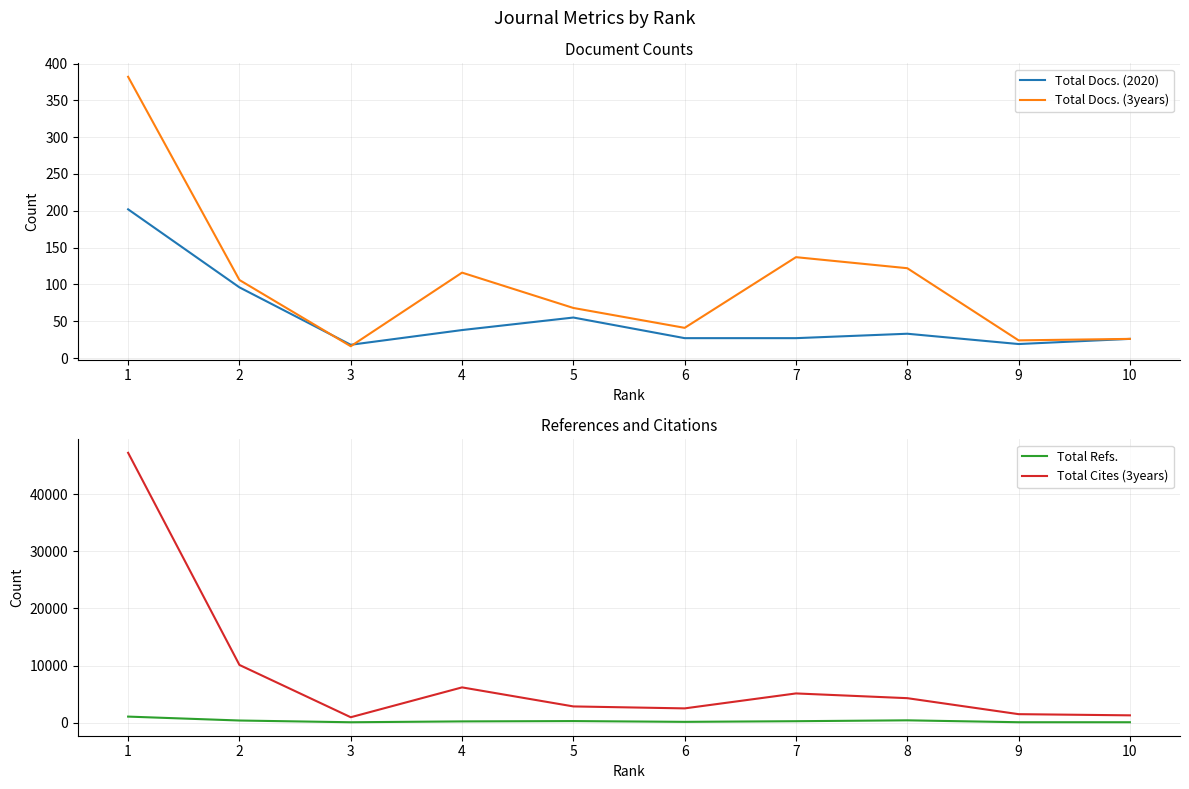

What is the maximum value for Total Docs. (3years)?

382